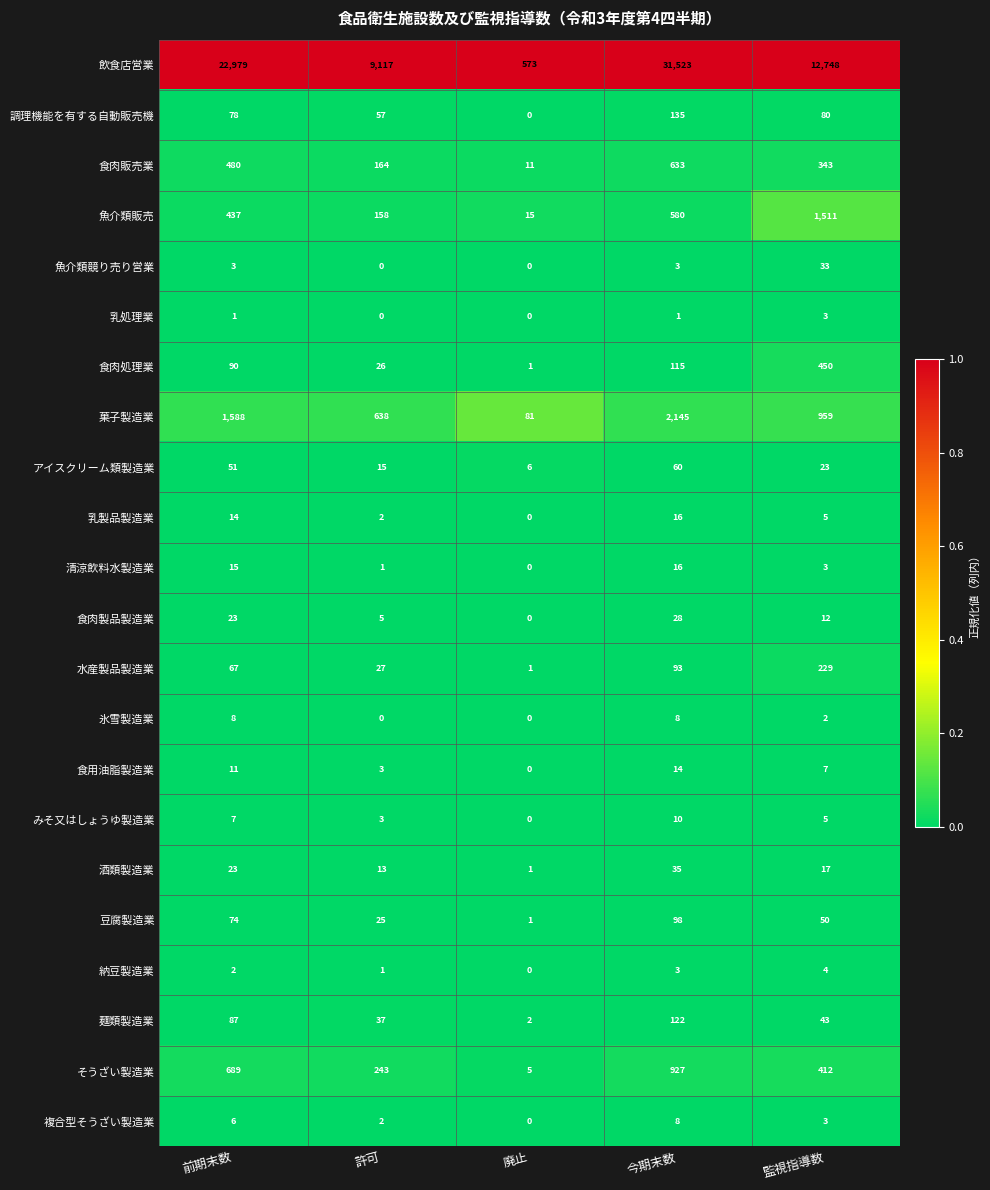

Which series has the widest spread of values?

飲食店営業